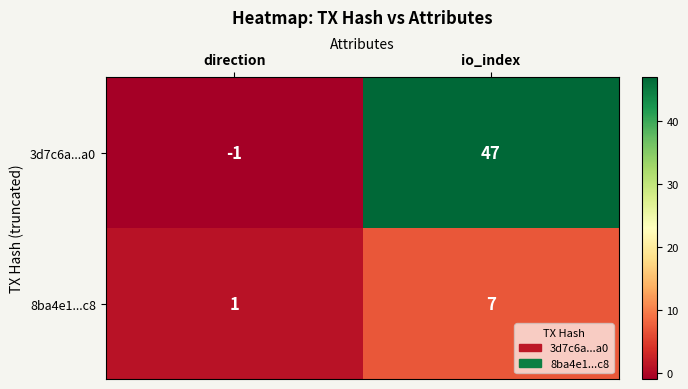

Reading right to left, list all the values displayed in this chart.

3d7c6a...a0: io_index=47	direction=-1
8ba4e1...c8: io_index=7	direction=1